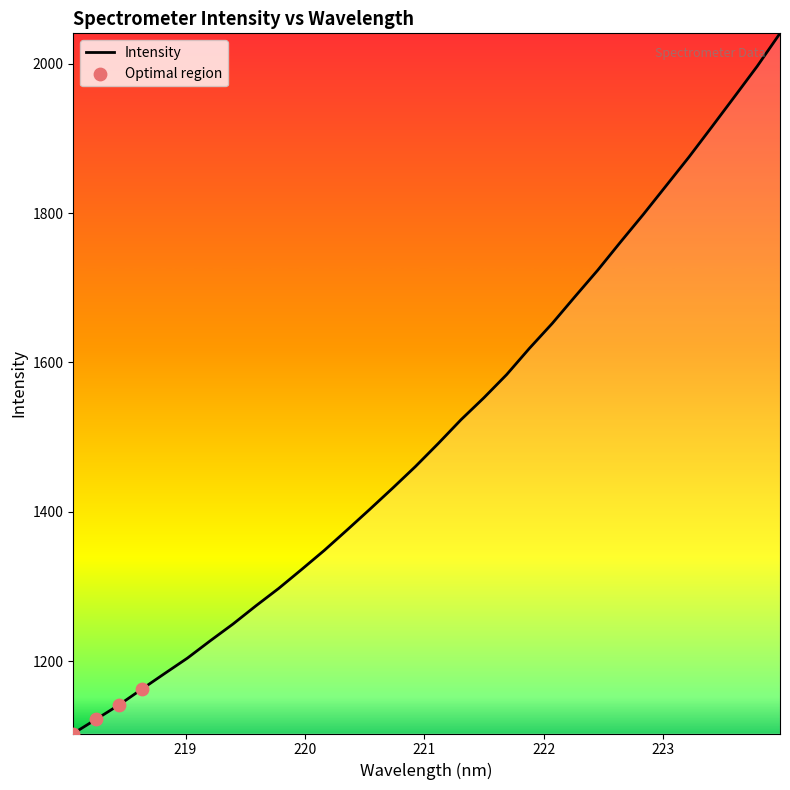

What is the greatest value displayed?

2040.6